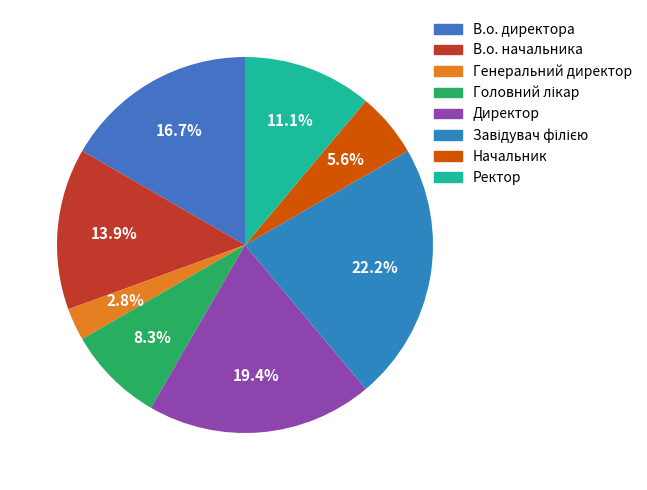

To the nearest percent, what is the average slice percentage?

12%